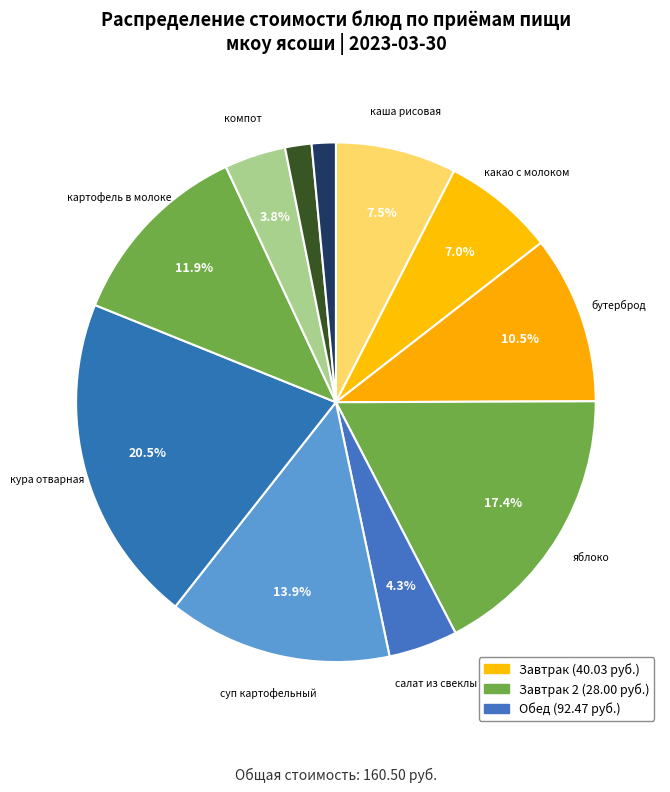

Which slice is the largest?

кура отварная